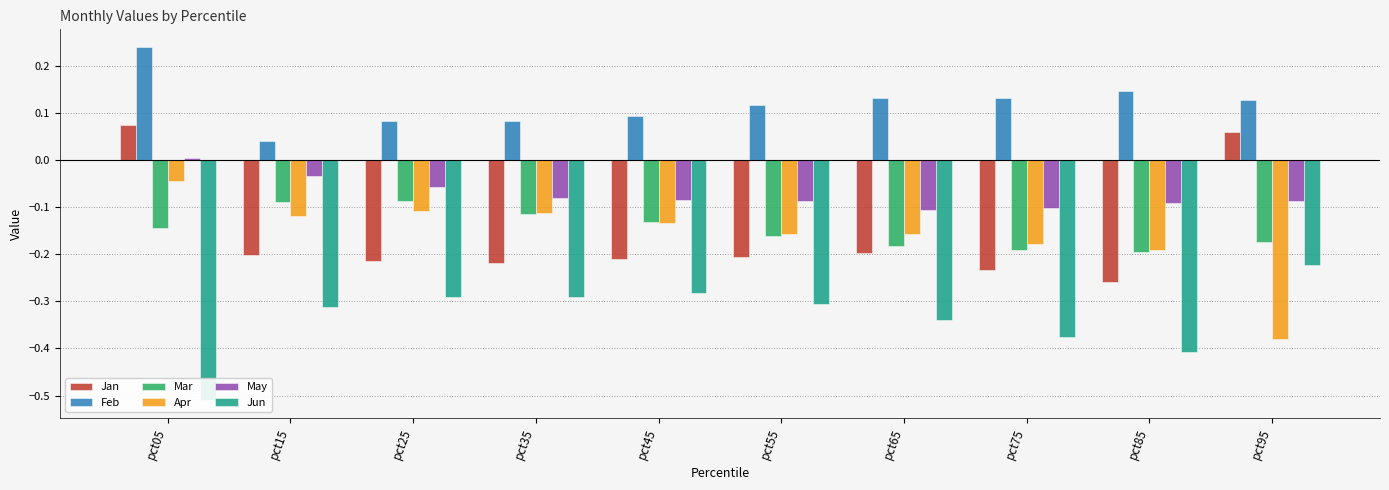

What is the minimum value for May?

-0.1